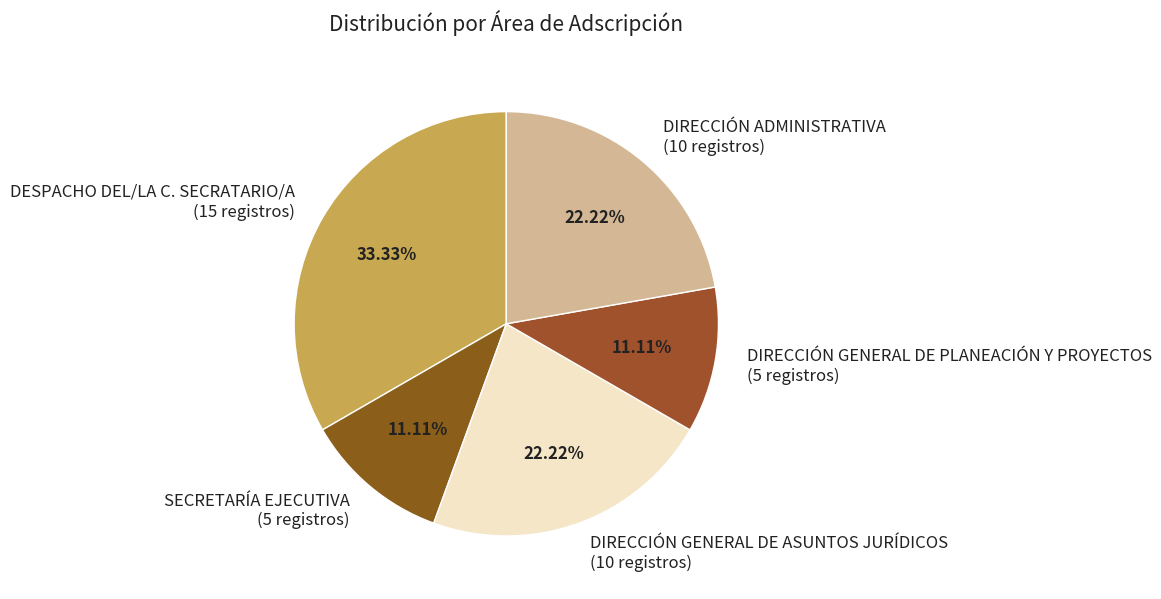

The DESPACHO DEL/LA C. SECRATARIO/A slice represents 21% of the pie. True or false?

False